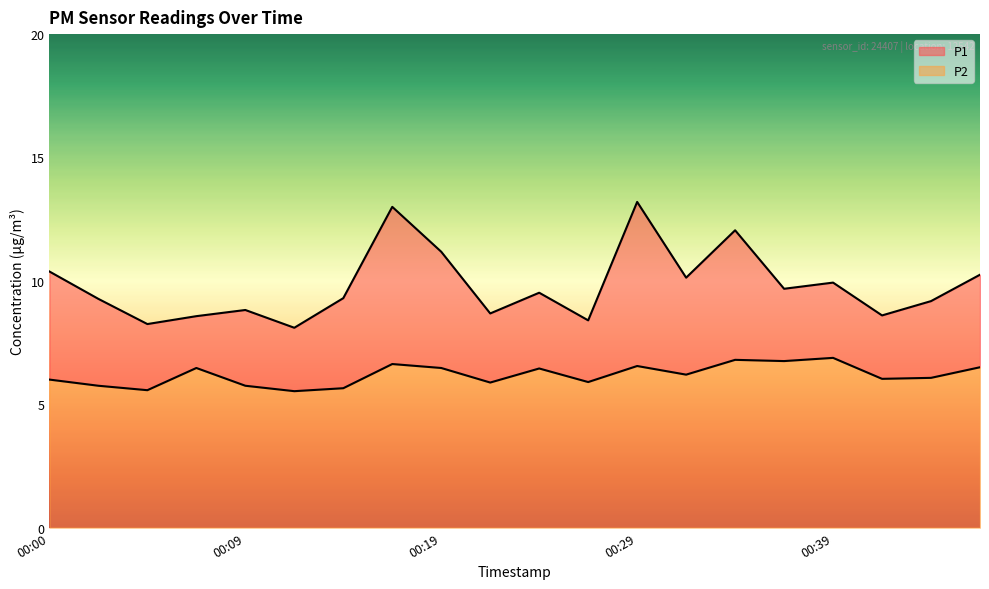

Rank the categories by P2 value from highest to lowest.

00:39, 00:34, 00:36, 00:17, 00:29, 00:46, 00:07, 00:19, 00:24, 00:31, 00:44, 00:41, 00:00, 00:27, 00:22, 00:02, 00:09, 00:14, 00:05, 00:12